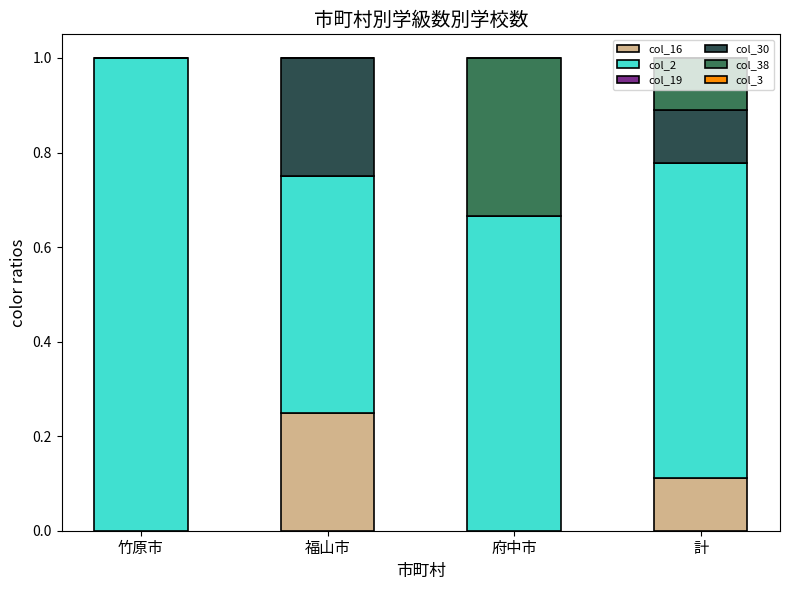

What is the total value across all series at 計?

1.0